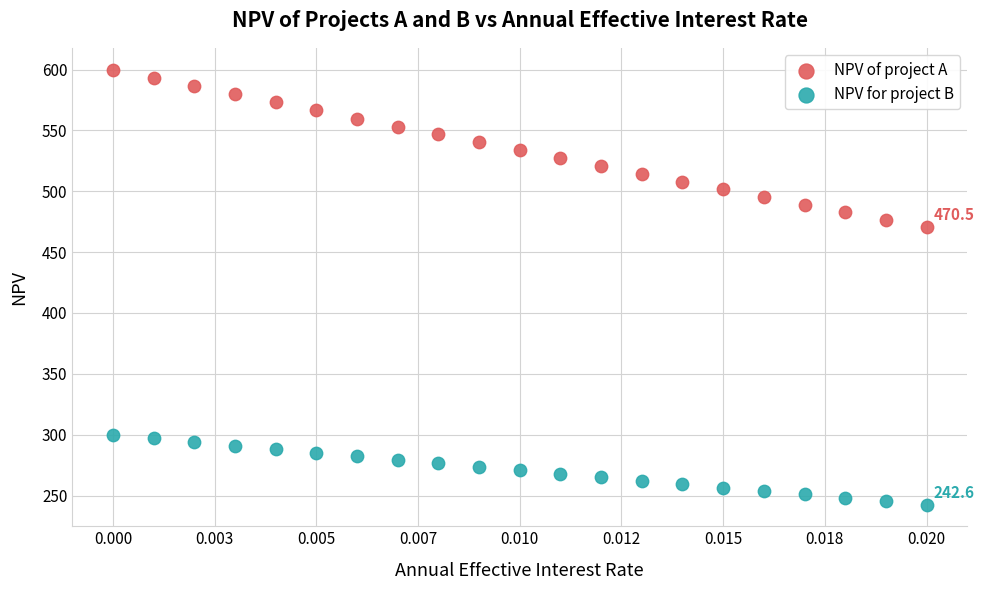

Which series contains the lowest Y value?

NPV for project B